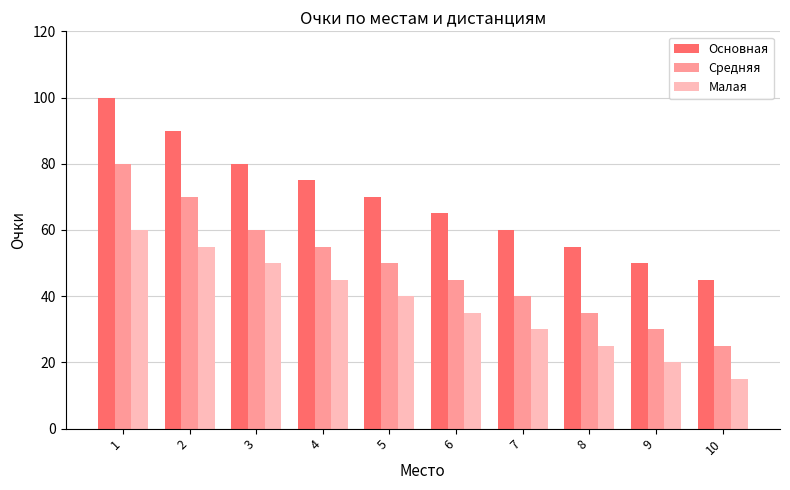

Reading left to right, what are all the values shown in this chart?

Основная: 1=100	2=90	3=80	4=75	5=70	6=65	7=60	8=55	9=50	10=45
Средняя: 1=80	2=70	3=60	4=55	5=50	6=45	7=40	8=35	9=30	10=25
Малая: 1=60	2=55	3=50	4=45	5=40	6=35	7=30	8=25	9=20	10=15